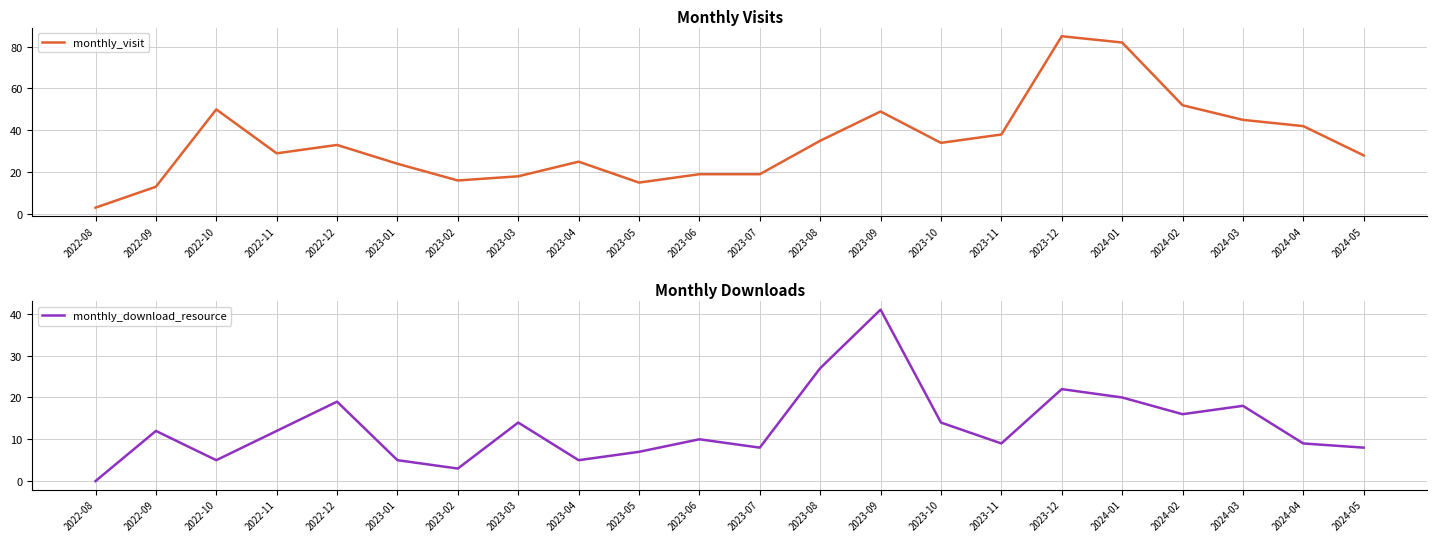

What is the sum of the monthly_download_resource values at 2023-06 and 2023-02?

13